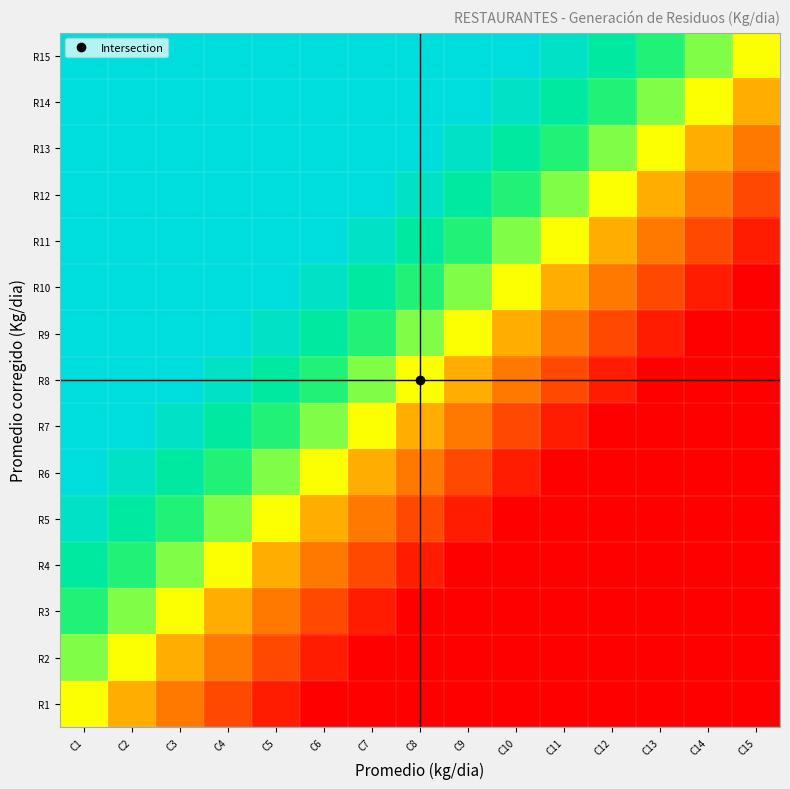

Reading left to right, transcribe all the data shown in this chart.

R1: C1=0.5	C2=0.4	C3=0.3	C4=0.2	C5=0.1	C6=0.0	C7=0.0	C8=0.0	C9=0.0	C10=0.0	C11=0.0	C12=0.0	C13=0.0	C14=0.0	C15=0.0
R2: C1=0.6	C2=0.5	C3=0.4	C4=0.3	C5=0.2	C6=0.1	C7=0.0	C8=0.0	C9=0.0	C10=0.0	C11=0.0	C12=0.0	C13=0.0	C14=0.0	C15=0.0
R3: C1=0.7	C2=0.6	C3=0.5	C4=0.4	C5=0.3	C6=0.2	C7=0.1	C8=0.0	C9=0.0	C10=0.0	C11=0.0	C12=0.0	C13=0.0	C14=0.0	C15=0.0
R4: C1=0.8	C2=0.7	C3=0.6	C4=0.5	C5=0.4	C6=0.3	C7=0.2	C8=0.1	C9=0.0	C10=0.0	C11=0.0	C12=0.0	C13=0.0	C14=0.0	C15=0.0
R5: C1=0.9	C2=0.8	C3=0.7	C4=0.6	C5=0.5	C6=0.4	C7=0.3	C8=0.2	C9=0.1	C10=0.0	C11=0.0	C12=0.0	C13=0.0	C14=0.0	C15=0.0
R6: C1=1.0	C2=0.9	C3=0.8	C4=0.7	C5=0.6	C6=0.5	C7=0.4	C8=0.3	C9=0.2	C10=0.1	C11=0.0	C12=0.0	C13=0.0	C14=0.0	C15=0.0
R7: C1=1.0	C2=1.0	C3=0.9	C4=0.8	C5=0.7	C6=0.6	C7=0.5	C8=0.4	C9=0.3	C10=0.2	C11=0.1	C12=0.0	C13=0.0	C14=0.0	C15=0.0
R8: C1=1.0	C2=1.0	C3=1.0	C4=0.9	C5=0.8	C6=0.7	C7=0.6	C8=0.5	C9=0.4	C10=0.3	C11=0.2	C12=0.1	C13=0.0	C14=0.0	C15=0.0
R9: C1=1.0	C2=1.0	C3=1.0	C4=1.0	C5=0.9	C6=0.8	C7=0.7	C8=0.6	C9=0.5	C10=0.4	C11=0.3	C12=0.2	C13=0.1	C14=0.0	C15=0.0
R10: C1=1.0	C2=1.0	C3=1.0	C4=1.0	C5=1.0	C6=0.9	C7=0.8	C8=0.7	C9=0.6	C10=0.5	C11=0.4	C12=0.3	C13=0.2	C14=0.1	C15=0.0
R11: C1=1.0	C2=1.0	C3=1.0	C4=1.0	C5=1.0	C6=1.0	C7=0.9	C8=0.8	C9=0.7	C10=0.6	C11=0.5	C12=0.4	C13=0.3	C14=0.2	C15=0.1
R12: C1=1.0	C2=1.0	C3=1.0	C4=1.0	C5=1.0	C6=1.0	C7=1.0	C8=0.9	C9=0.8	C10=0.7	C11=0.6	C12=0.5	C13=0.4	C14=0.3	C15=0.2
R13: C1=1.0	C2=1.0	C3=1.0	C4=1.0	C5=1.0	C6=1.0	C7=1.0	C8=1.0	C9=0.9	C10=0.8	C11=0.7	C12=0.6	C13=0.5	C14=0.4	C15=0.3
R14: C1=1.0	C2=1.0	C3=1.0	C4=1.0	C5=1.0	C6=1.0	C7=1.0	C8=1.0	C9=1.0	C10=0.9	C11=0.8	C12=0.7	C13=0.6	C14=0.5	C15=0.4
R15: C1=1.0	C2=1.0	C3=1.0	C4=1.0	C5=1.0	C6=1.0	C7=1.0	C8=1.0	C9=1.0	C10=1.0	C11=0.9	C12=0.8	C13=0.7	C14=0.6	C15=0.5